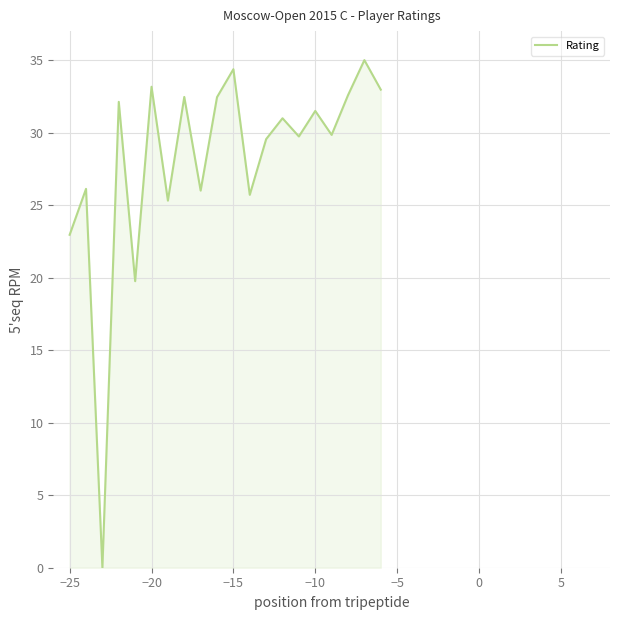

What is the maximum value shown in the chart?

35.0